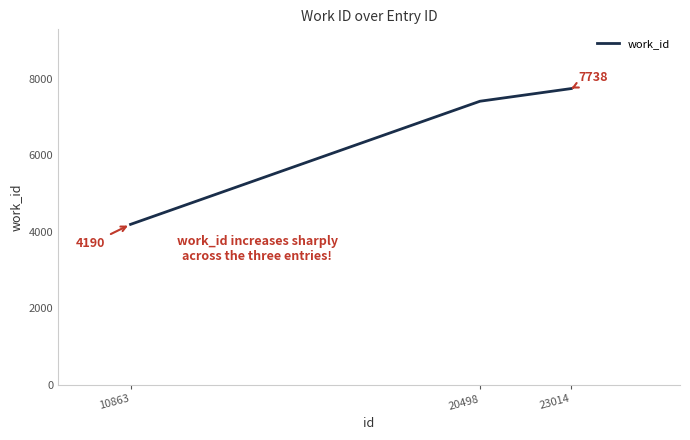

Rank the categories by value from lowest to highest.

10863, 20498, 23014